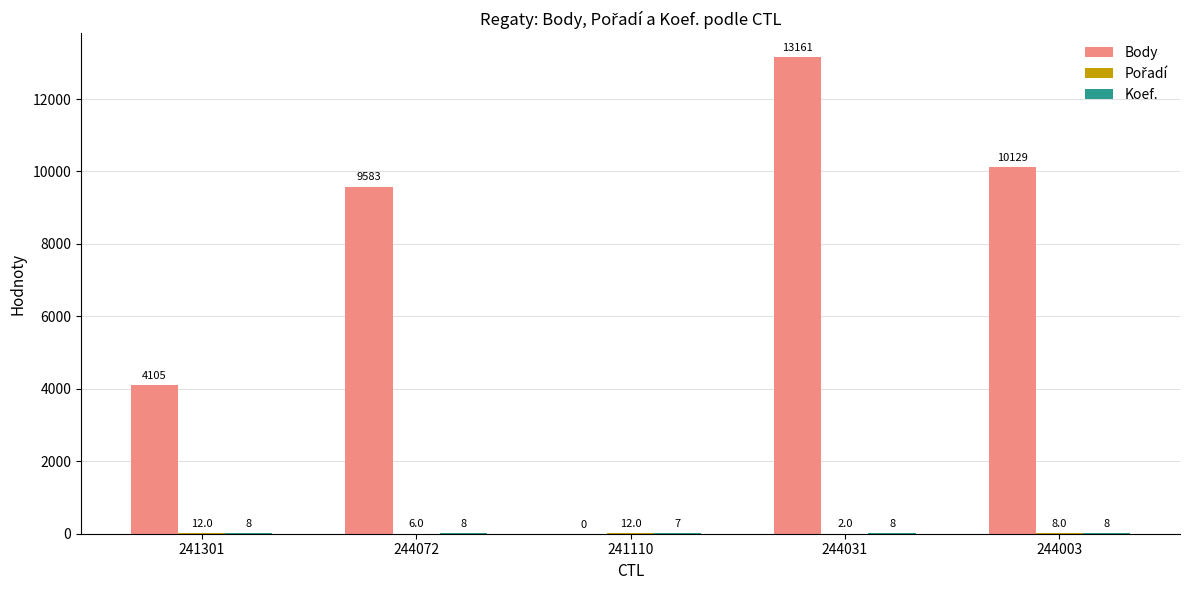

Are the bars grouped side by side (vs. stacked)?

Yes